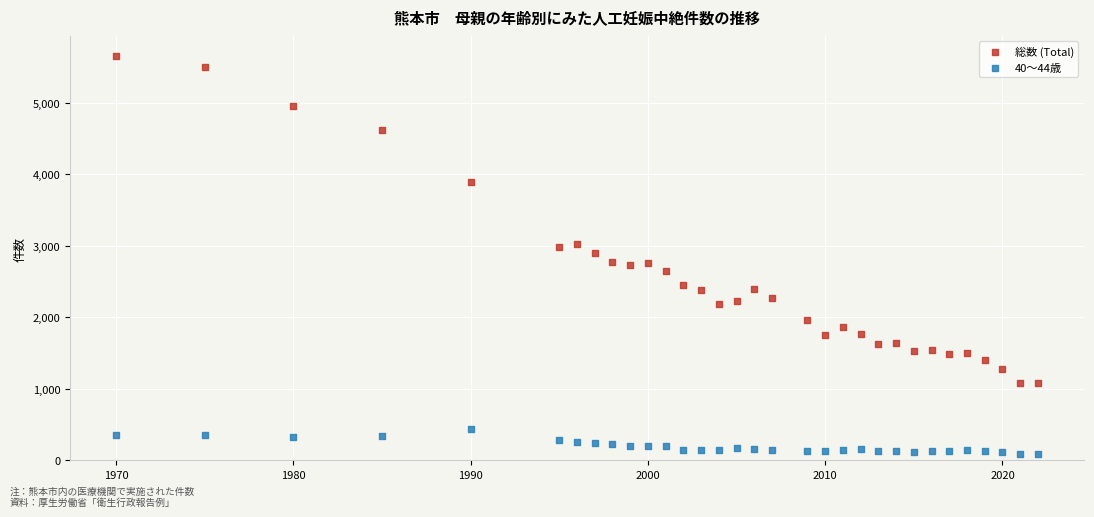

Which series contains the highest Y value?

総数 (Total)